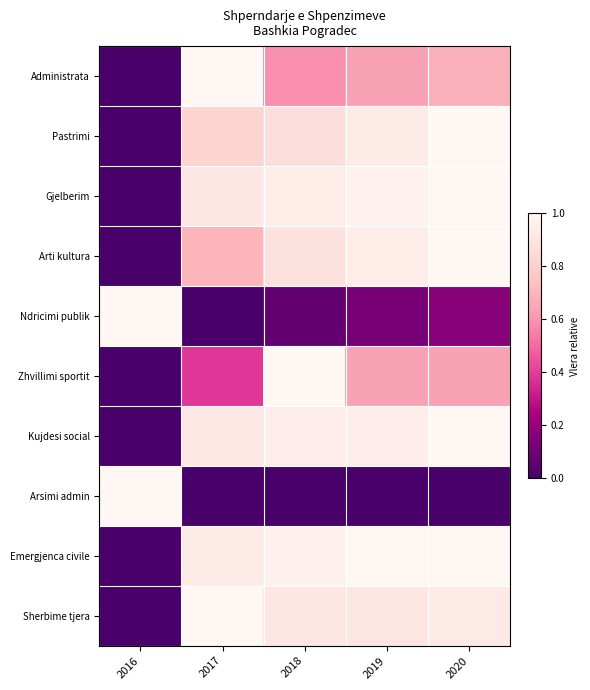

Rank the series at 2020 from highest to lowest value.

Pastrimi, Gjelberim, Arti kultura, Kujdesi social, Emergjenca civile, Sherbime tjera, Administrata, Zhvillimi sportit, Ndricimi publik, Arsimi admin